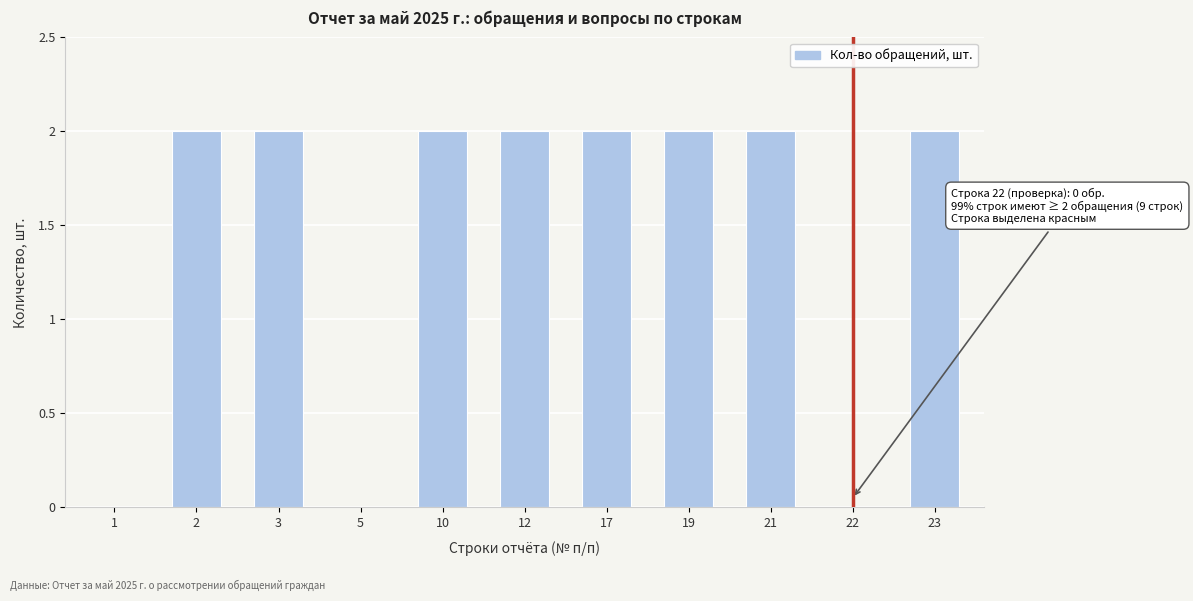

Reading left to right, extract all data points from this chart.

1=0	2=2	3=2	5=0	10=2	12=2	17=2	19=2	21=2	22=0	23=2